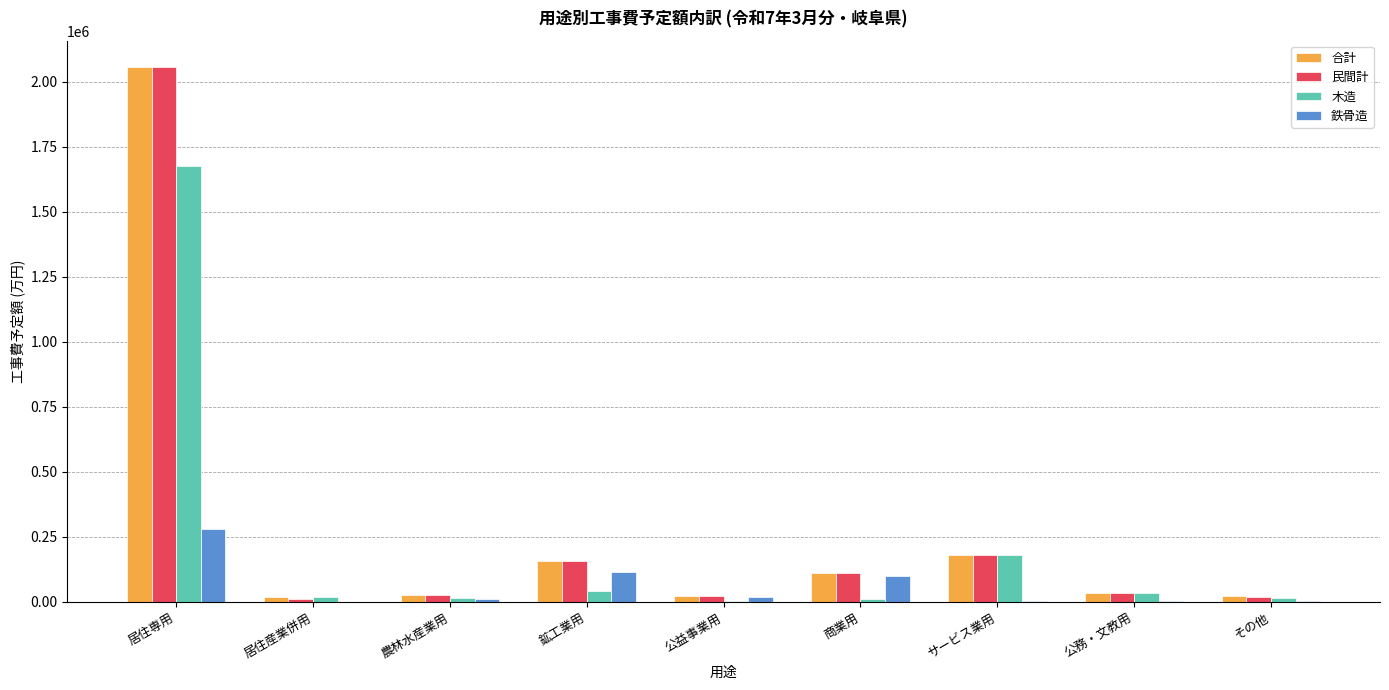

What is the highest value of the 合計 series?

2055413